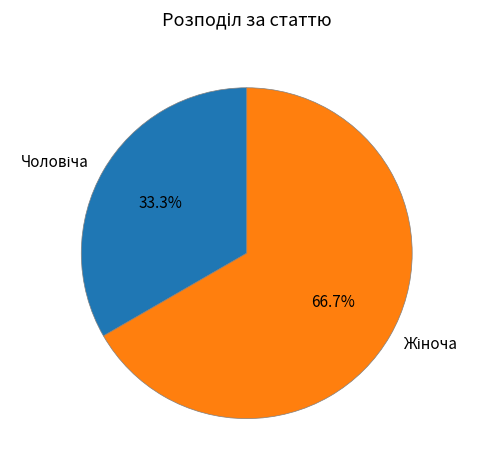

Is there a majority slice in this chart?

Yes